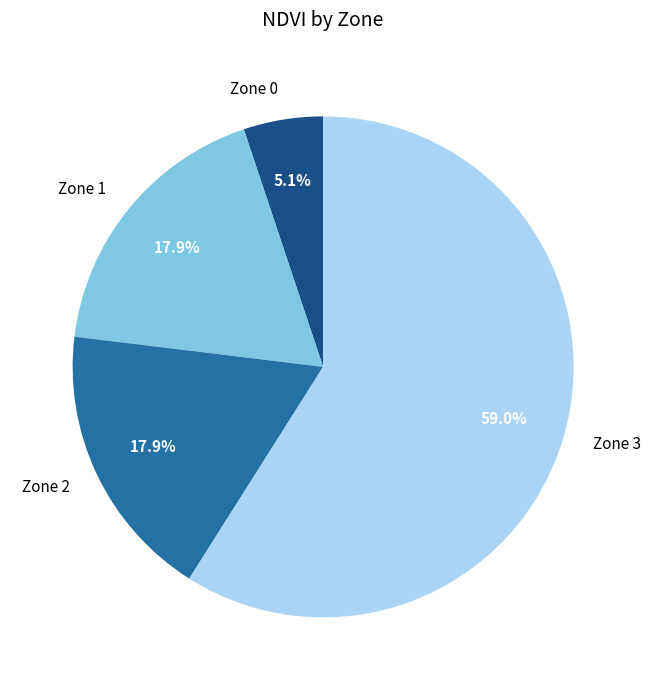

What is the largest slice in the pie chart?

Zone 3